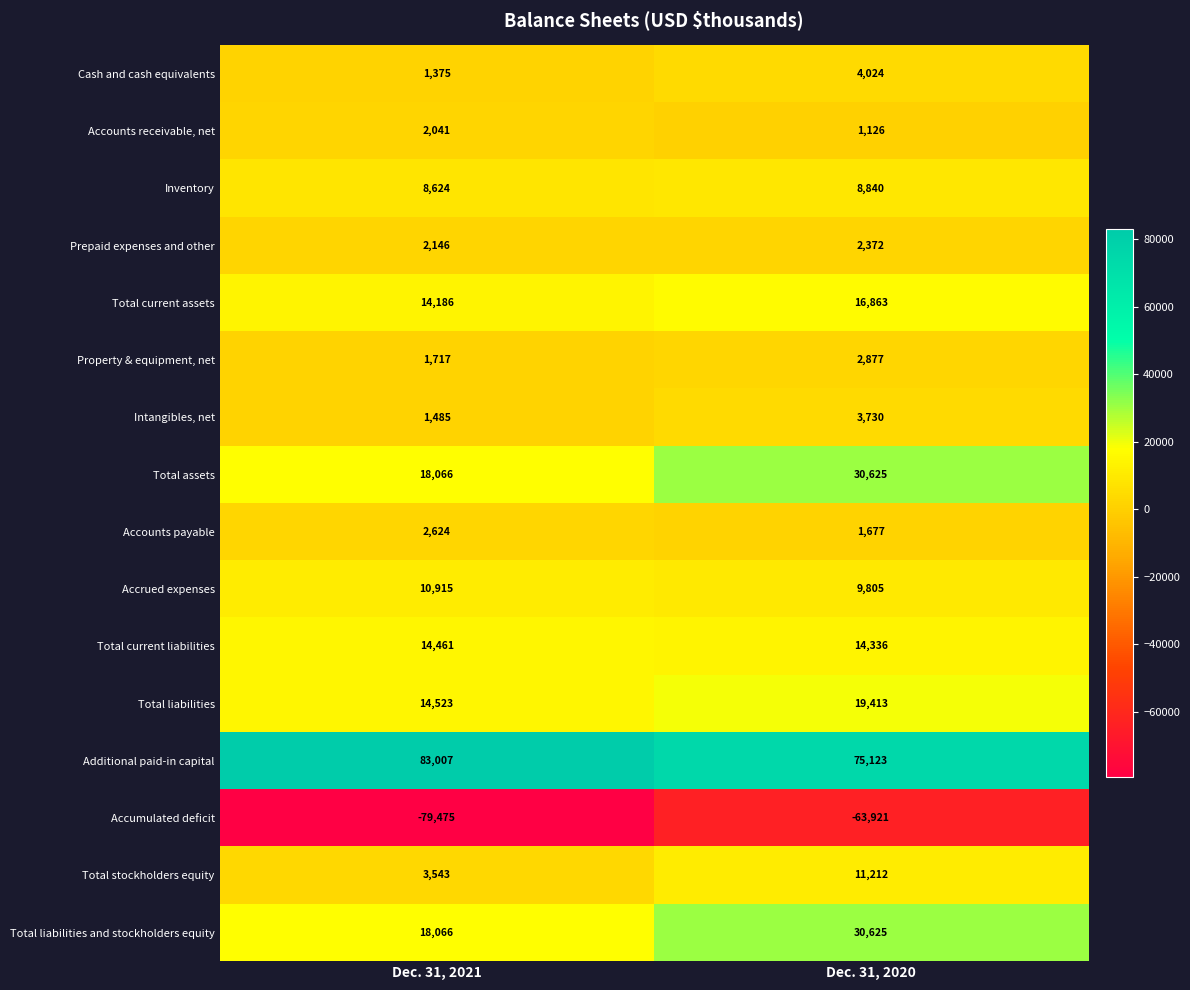

Is it true that Total assets equals 28049 at Dec. 31, 2021?

False